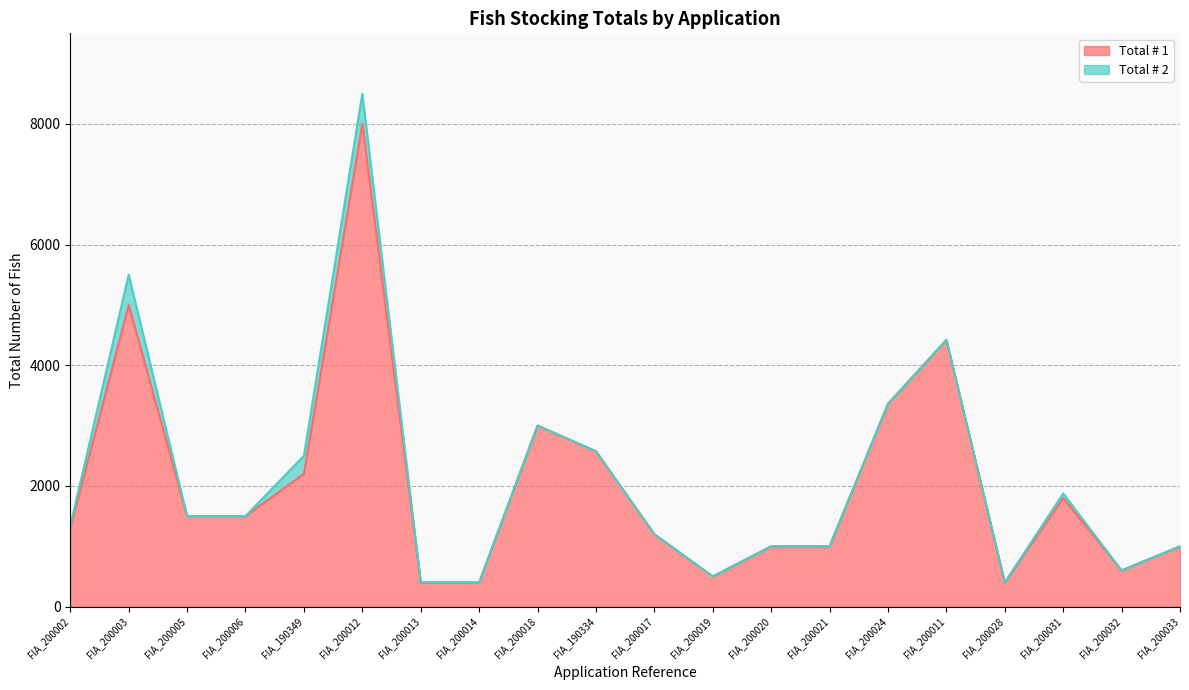

Is it true that the value at FIA_200024 is 5097?

False